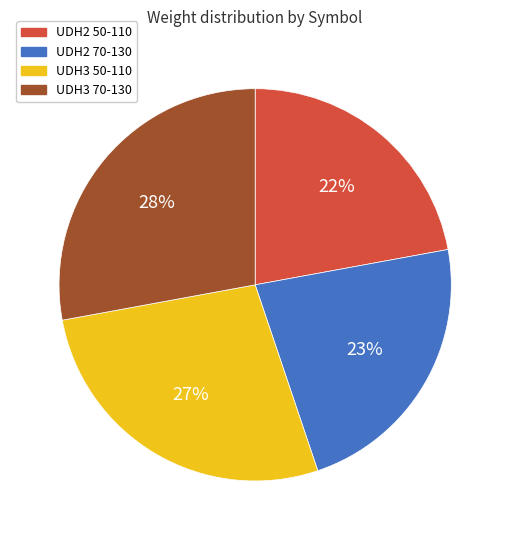

Is there a majority slice in this chart?

No